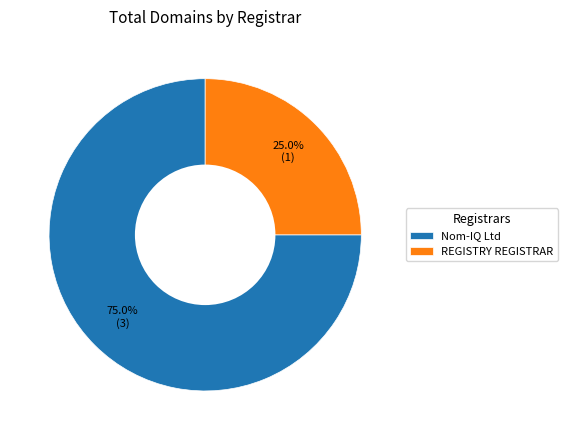

What percentage is NOT represented by REGISTRY REGISTRAR?

75.0%